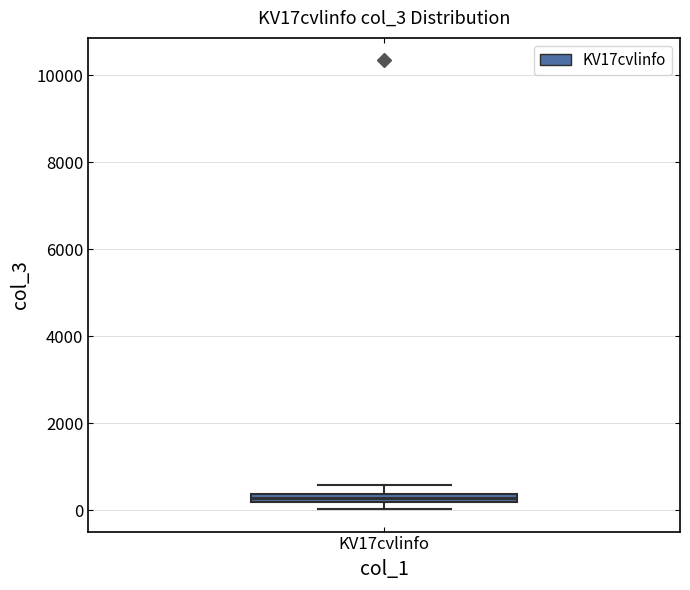

Where is the upper edge of the box for KV17cvlinfo on the y-axis? The values are not printed on the chart, so give them approximately, as read against the axis.

400